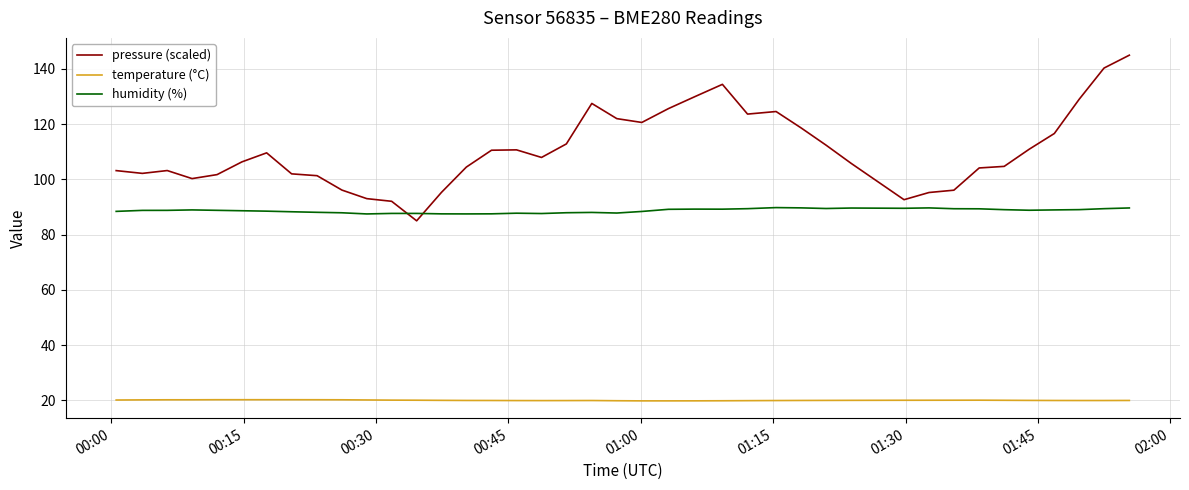

List the series in order of their overall mean, lowest first.

temperature (°C), humidity (%), pressure (scaled)